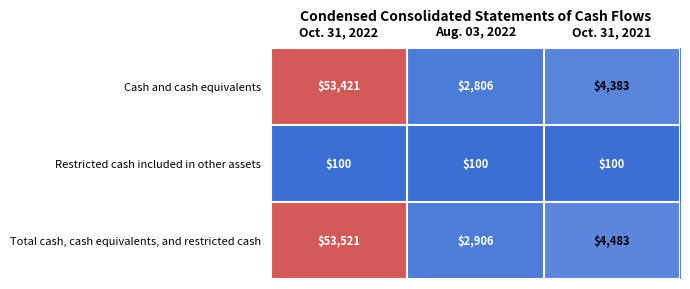

Reading left to right, transcribe all the data shown in this chart.

Cash and cash equivalents: 53421	2806	4383
Restricted cash included in other assets: 100	100	100
Total cash, cash equivalents, and restricted cash: 53521	2906	4483